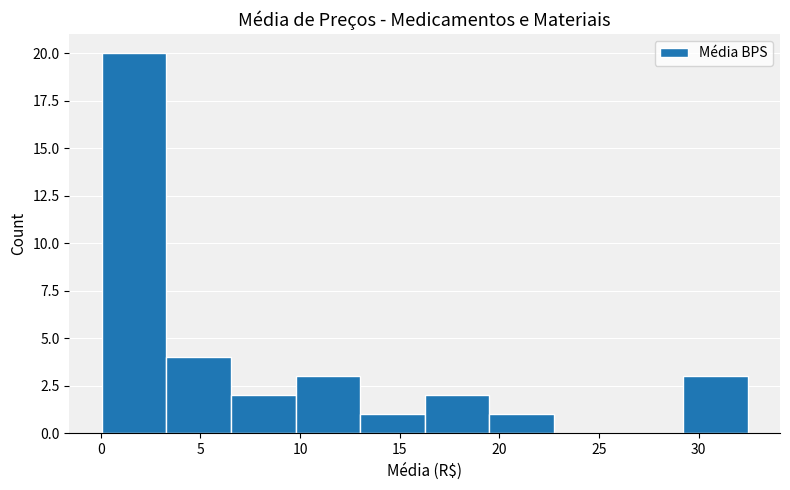

What is the height of the bar covering 19.5 to 22.5 on the x-axis? Neither the bar edges nor the heights are printed on the chart, so give them approximately, as read against the axes.

1